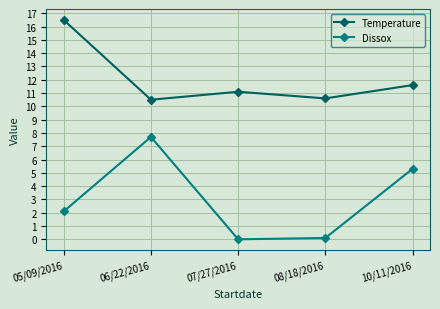

How many values in the Dissox series exceed 2?

3